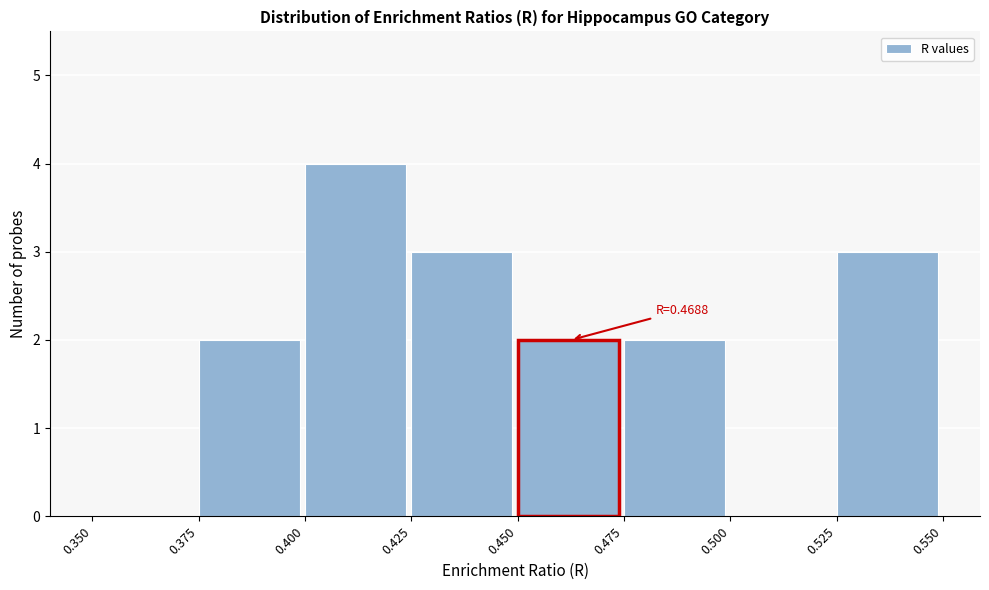

Which range on the x-axis has the tallest bar?

0.400 to 0.425